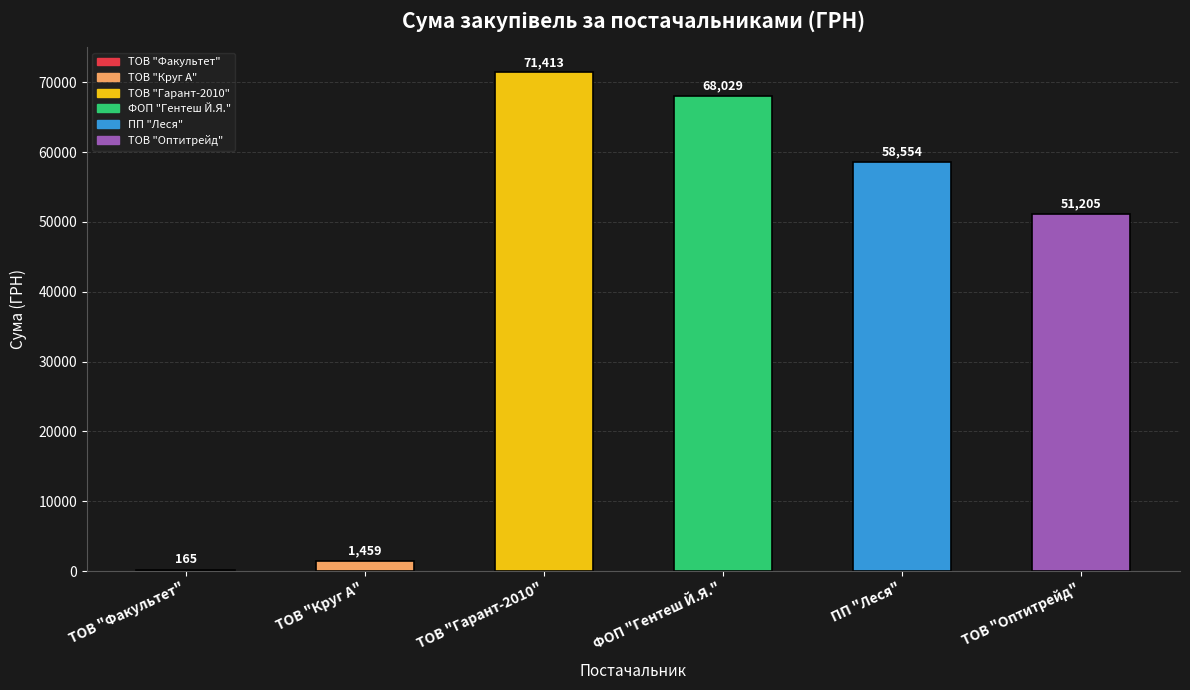

What is the change in value from ТОВ "Круг А" to ПП "Леся"?

+57095.0